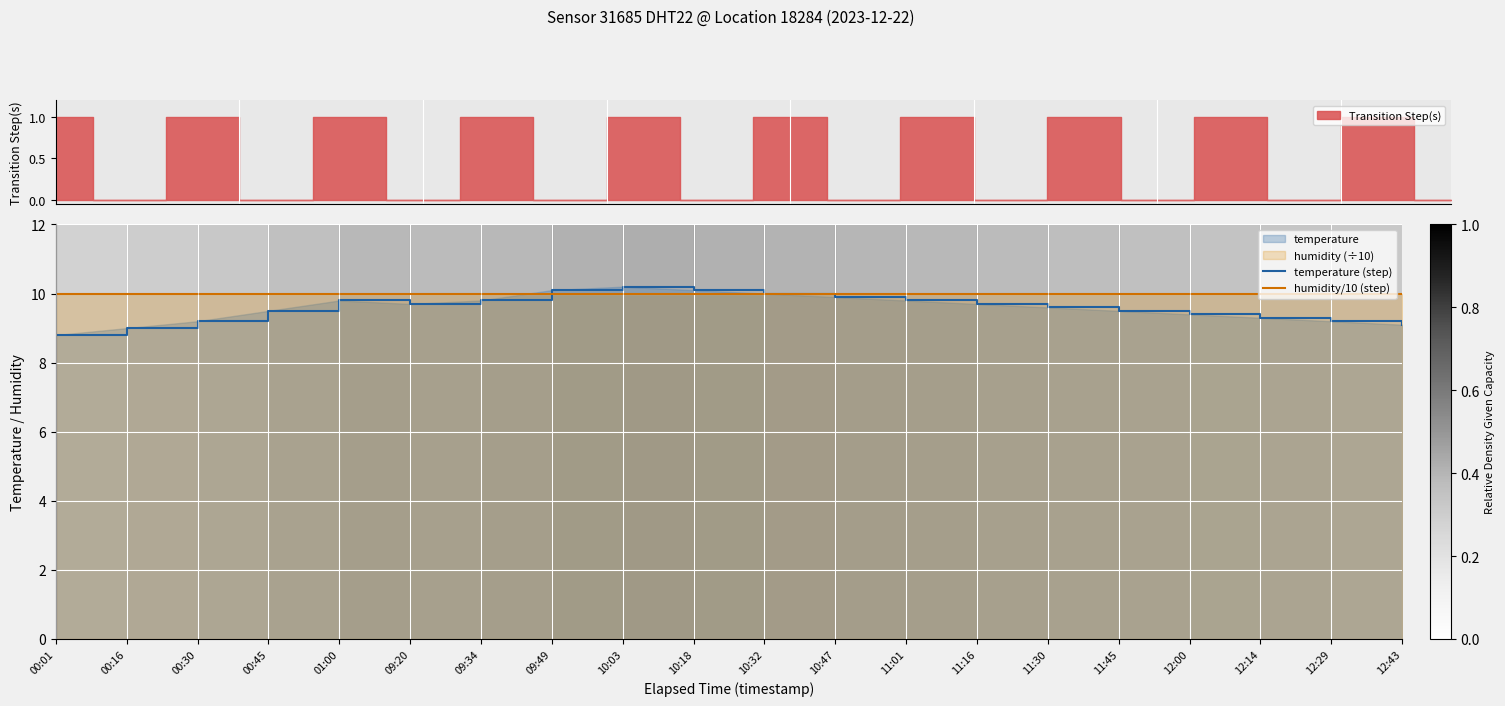

Reading left to right, extract all data points from this chart.

temperature (step): 8.8	9.0	9.2	9.5	9.8	9.7	9.8	10.1	10.2	10.1	10.0	9.9	9.8	9.7	9.6	9.5	9.4	9.3	9.2	9.1
humidity/10 (step): 10.0	10.0	10.0	10.0	10.0	10.0	10.0	10.0	10.0	10.0	10.0	10.0	10.0	10.0	10.0	10.0	10.0	10.0	10.0	10.0